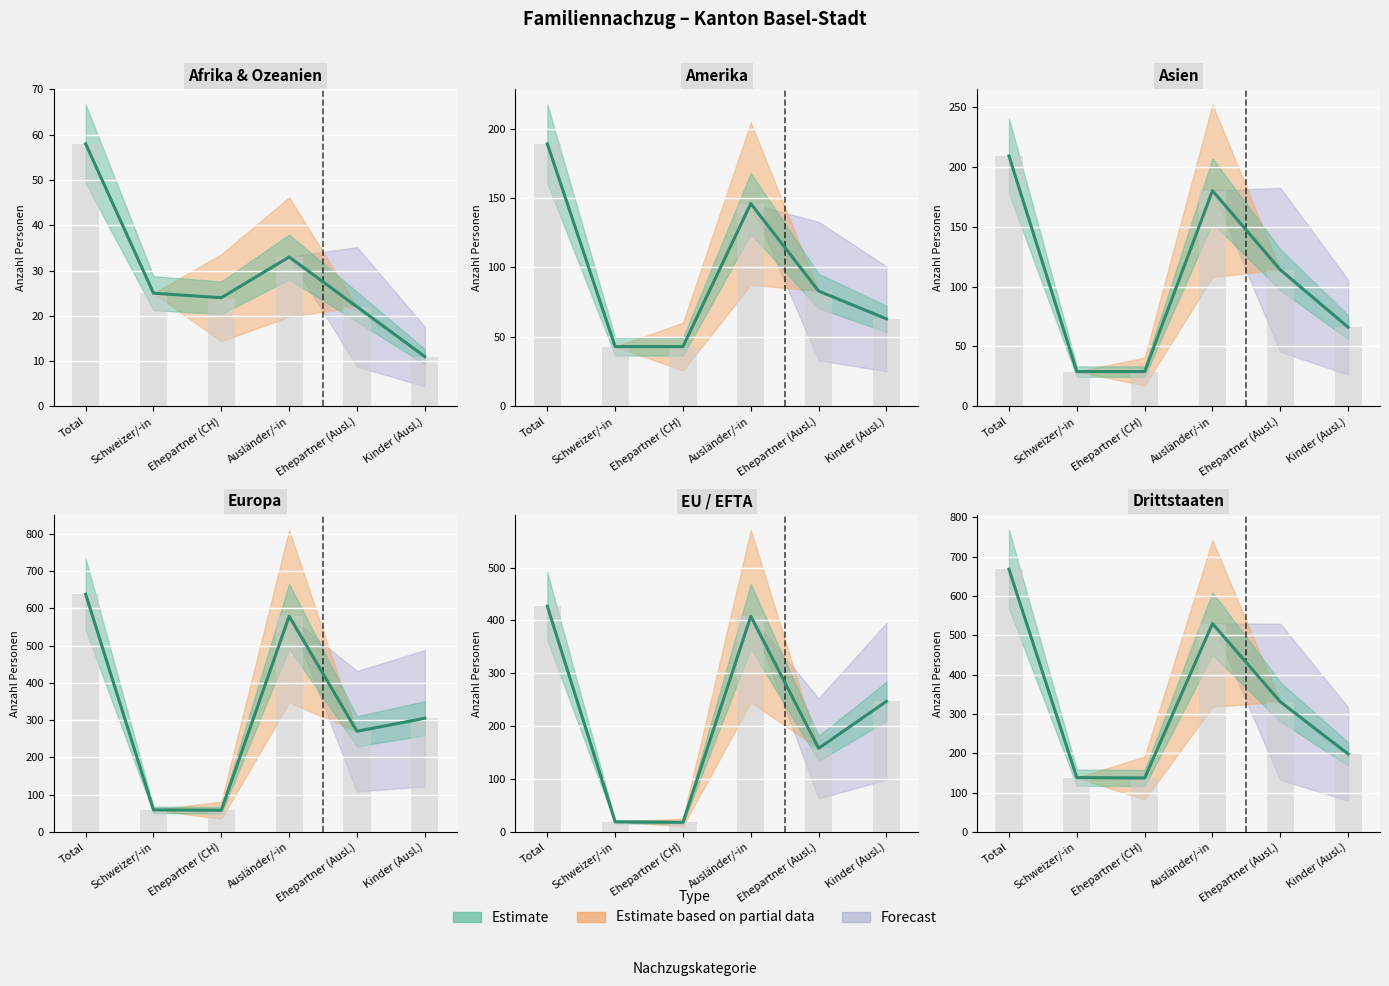

True or false: Total (Amerika) has a value of 103 at Kinder (Ausl.).

False